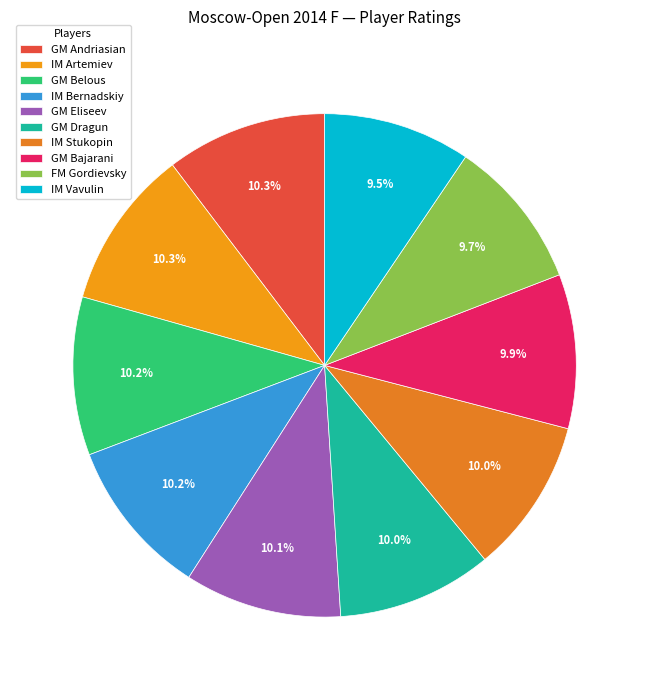

How many segments does this pie chart have?

10